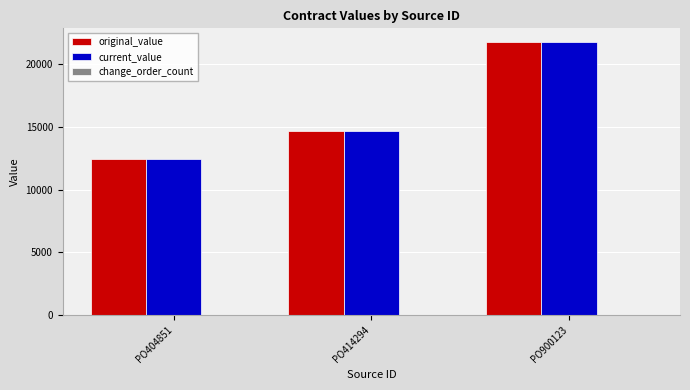

List the labels in order of original_value value, smallest first.

PO404851, PO414294, PO900123